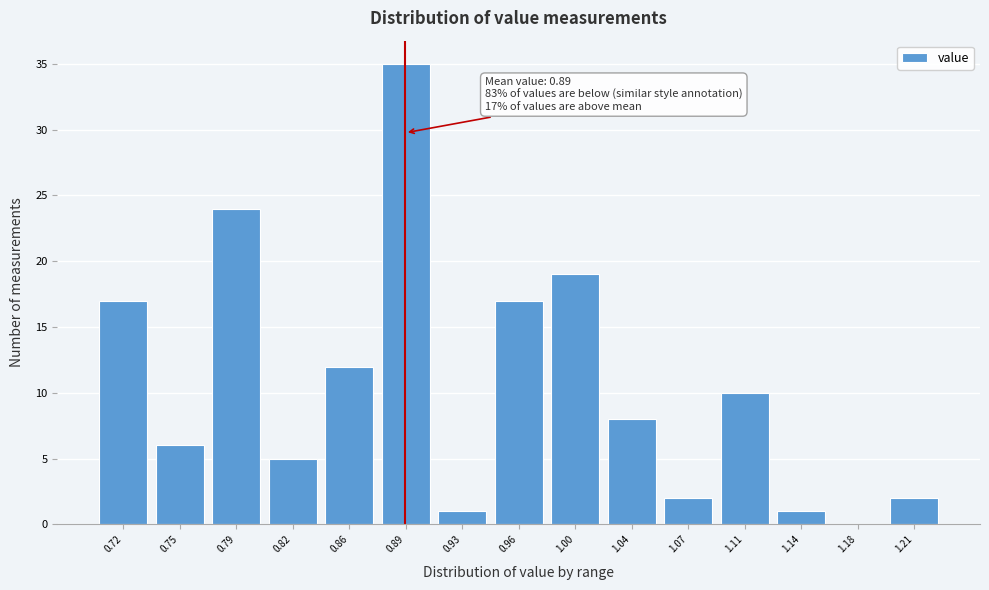

Which range on the x-axis has the tallest bar?

0.875 to 0.910